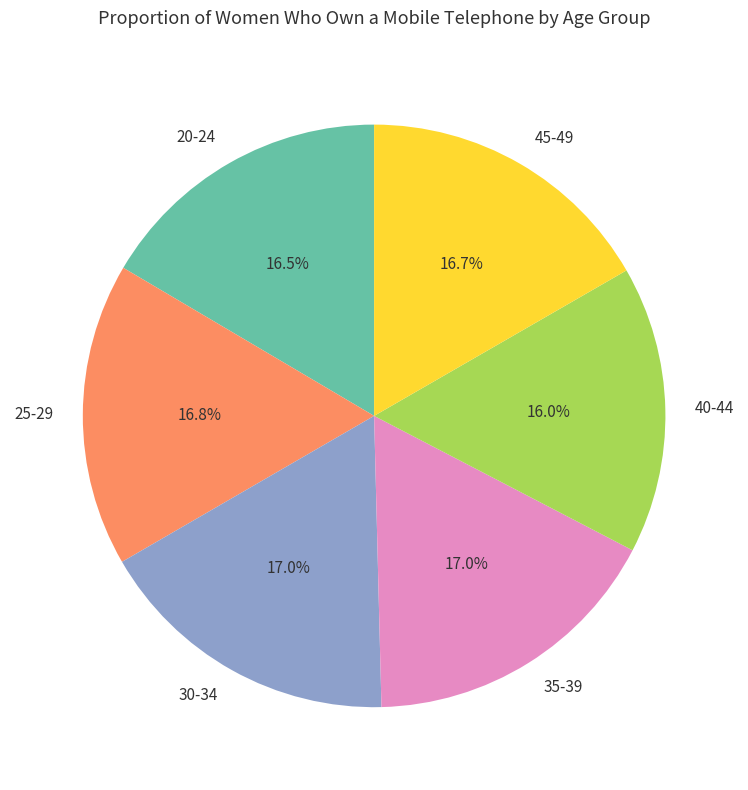

Is it true that 40-44 is 22% of the pie?

False